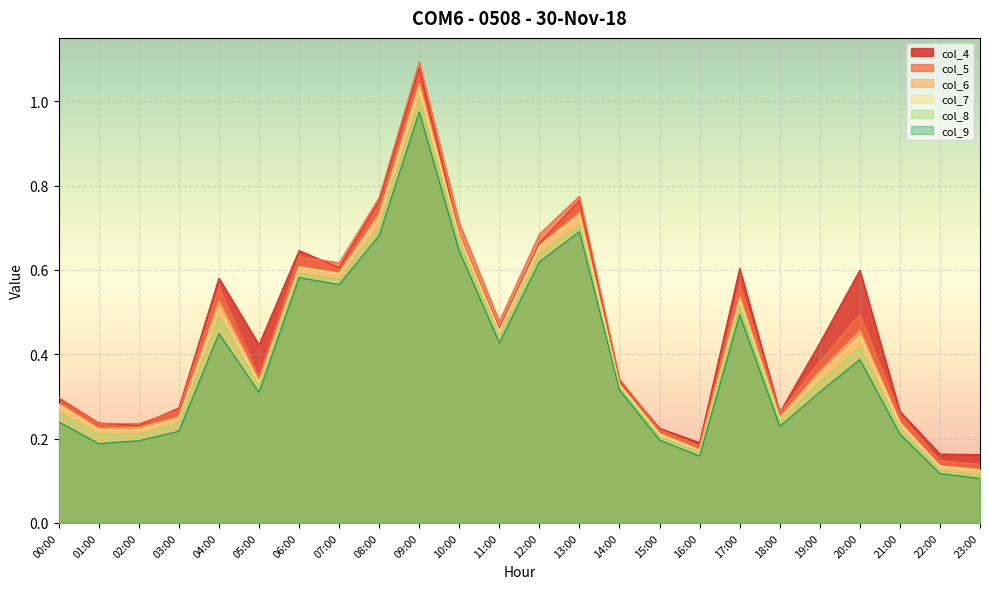

What is the total value across all series at 10:00?

4.1